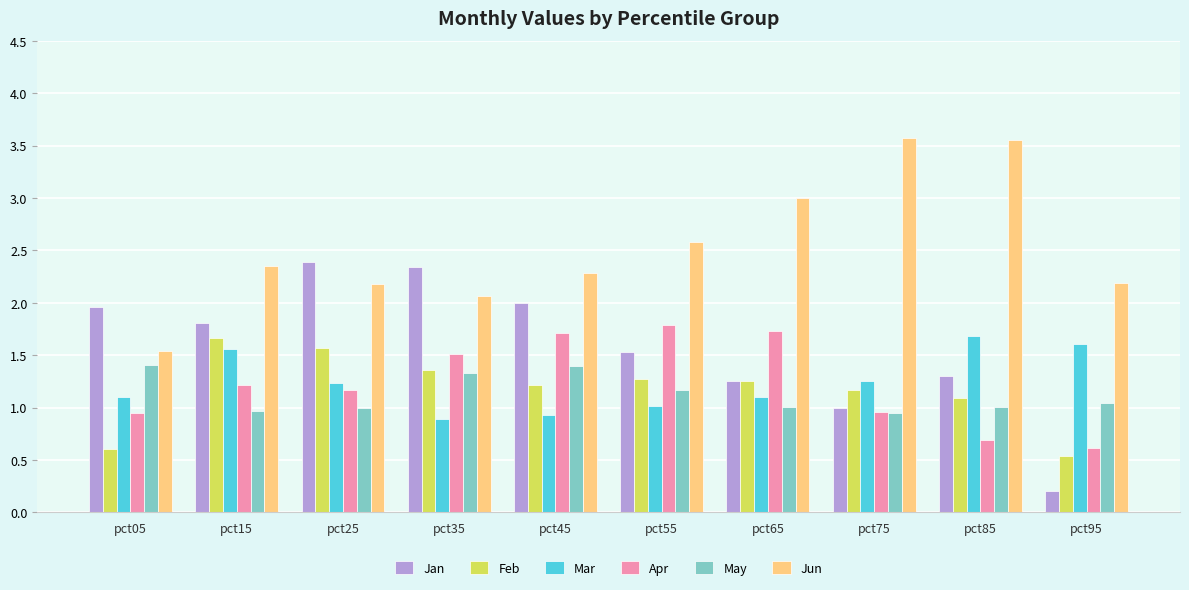

What is the highest value of the Jun series?

3.6